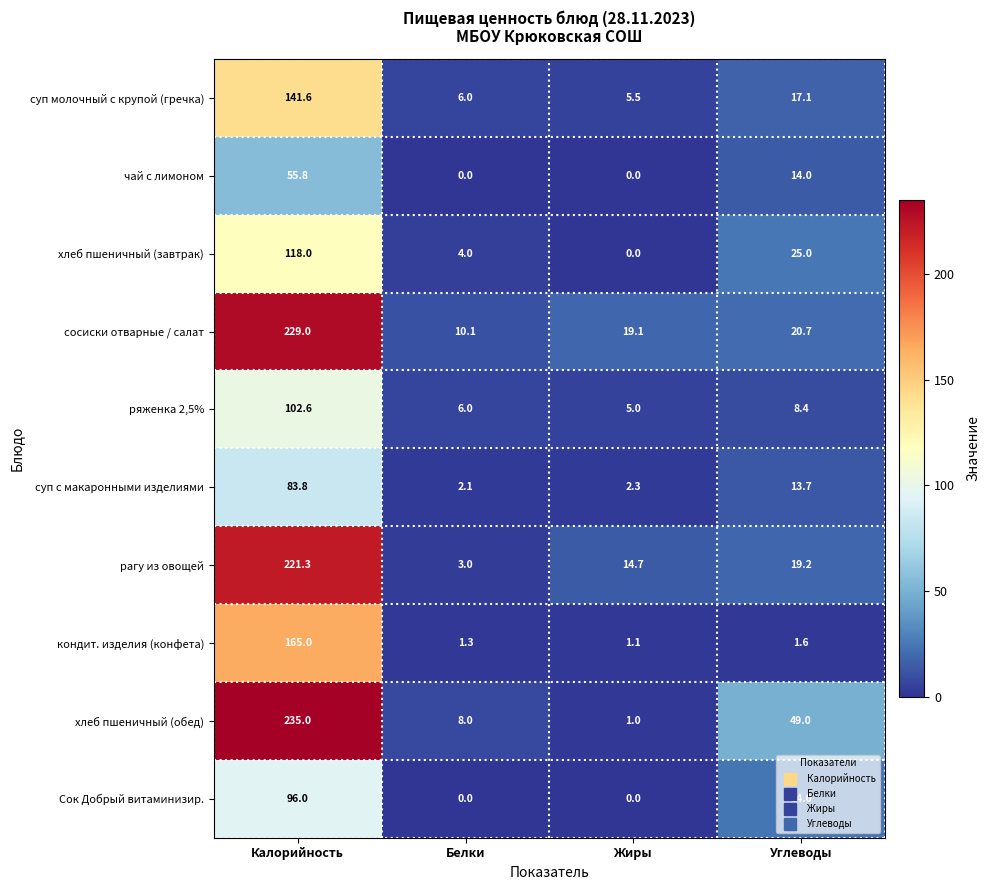

The чай с лимоном series shows 33.2 at Белки. True or false?

False